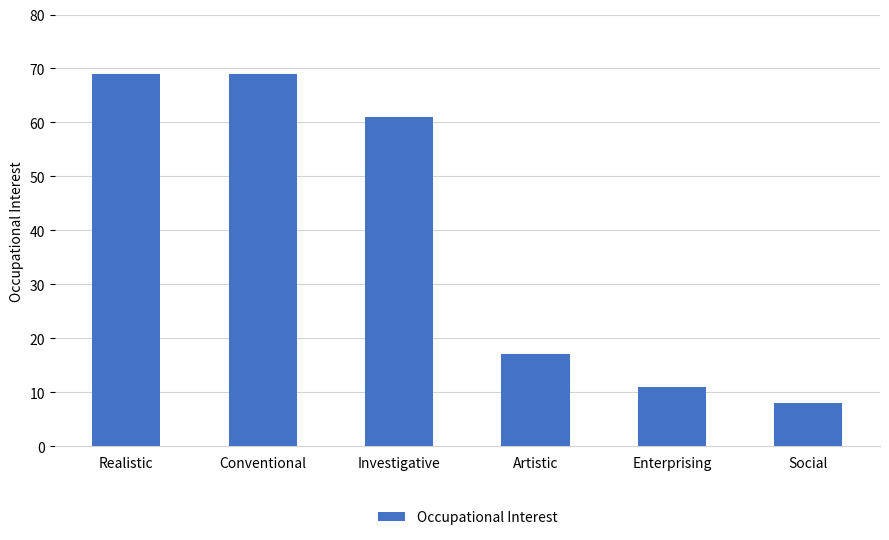

At which category does the chart reach its minimum across all series?

Social